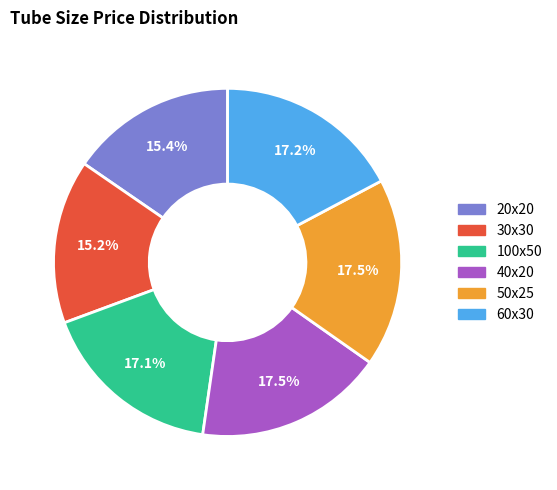

Is there a majority slice in this chart?

No